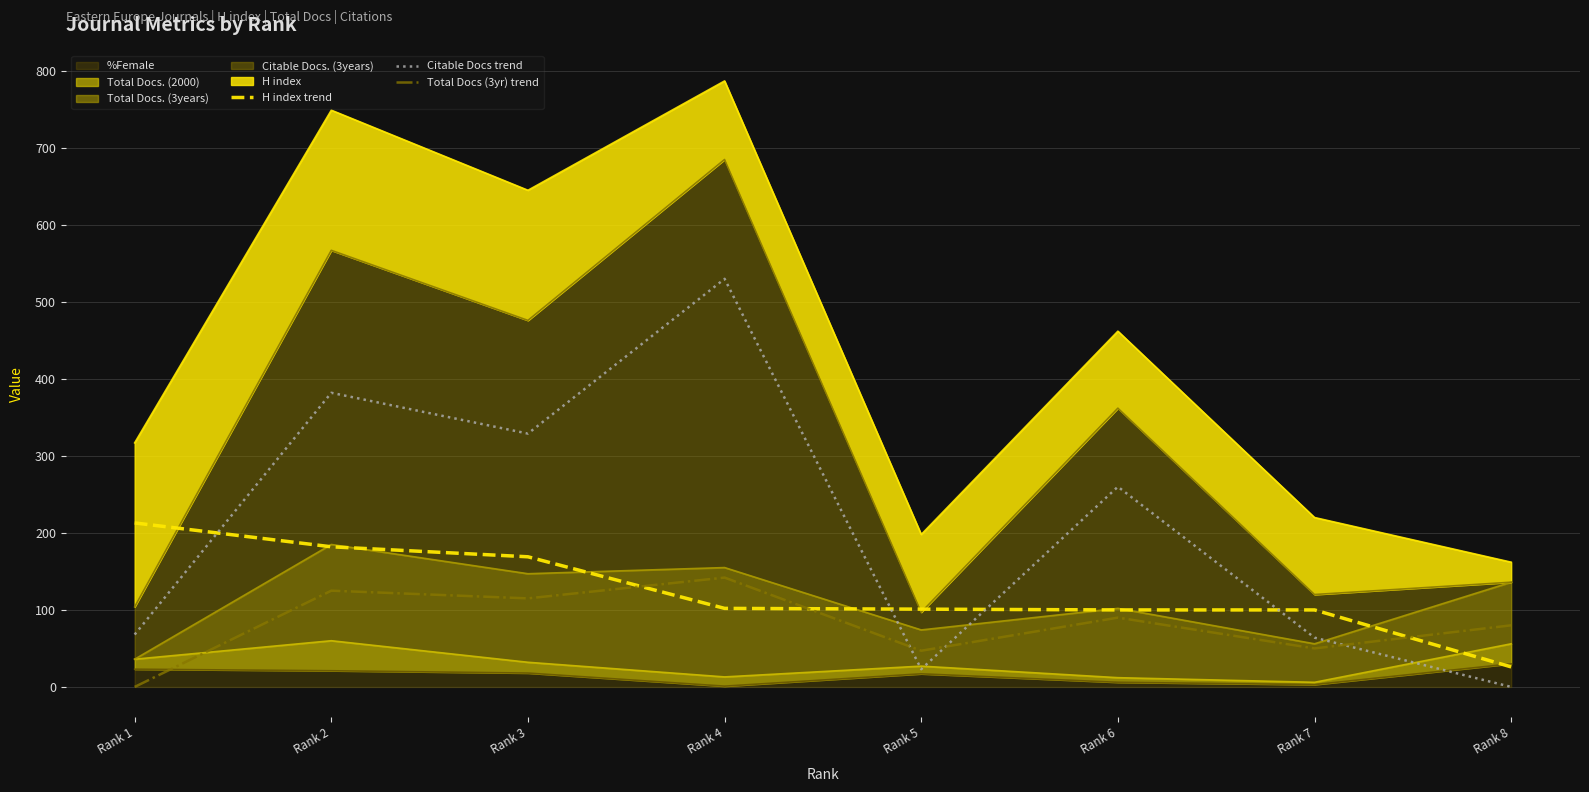

Reading left to right, list all the values displayed in this chart.

H index trend: 213	182	169	102	101	100	100	26
Citable Docs trend: 68	382	329	530	23	260	64	0
Total Docs (3yr) trend: 0	125	115	142	47	90	50	80